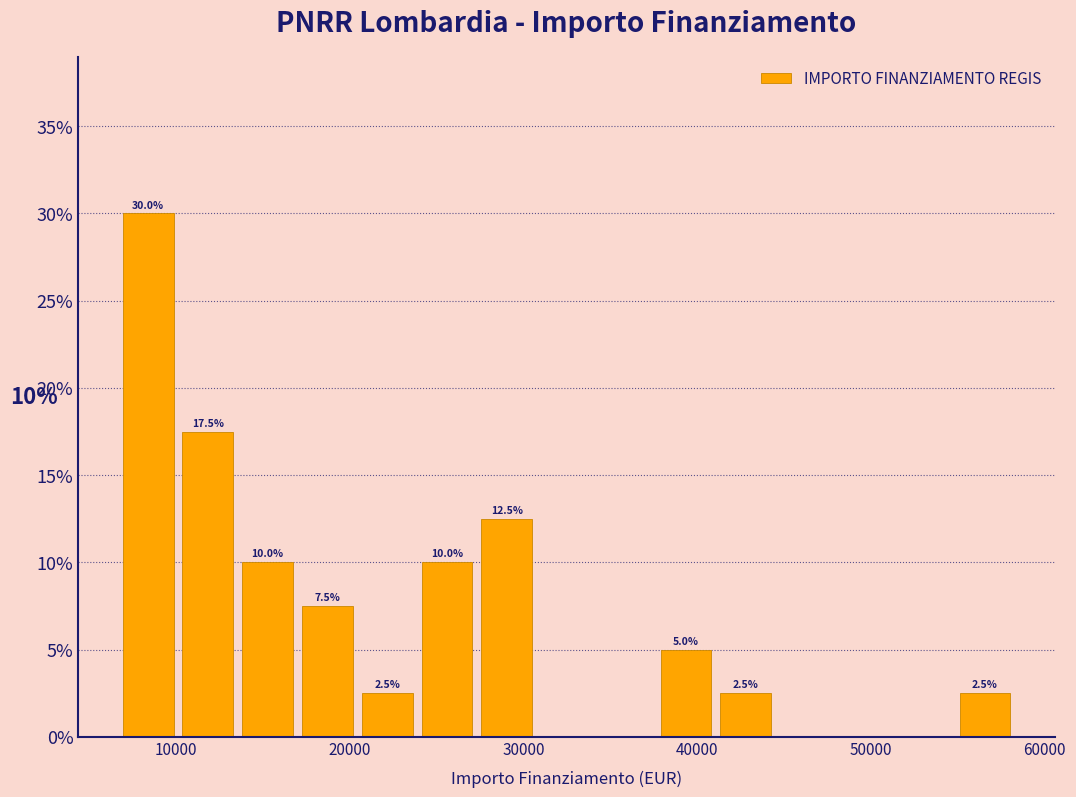

Around what value on the x-axis is the tallest bar? Give the approximate position of its centre, as read against the axis.

8000